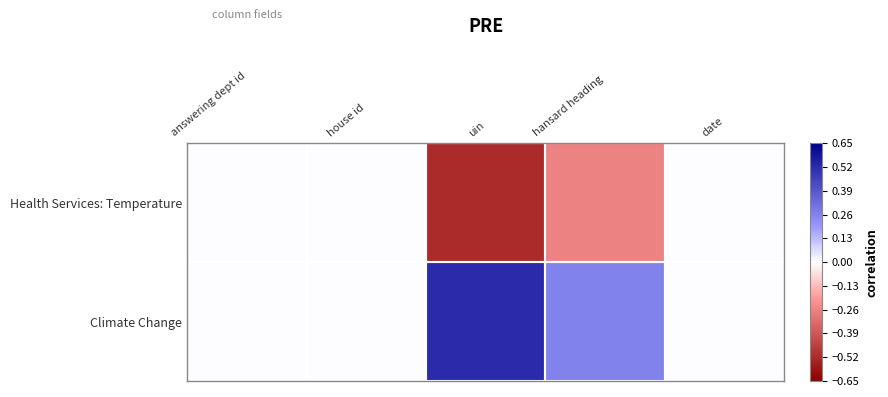

Reading left to right, transcribe all the data shown in this chart.

Health Services: Temperature: answering dept id=0.0	house id=0.0	uin=-0.5	hansard heading=-0.3	date=0.0
Climate Change: answering dept id=0.0	house id=0.0	uin=0.5	hansard heading=0.3	date=0.0